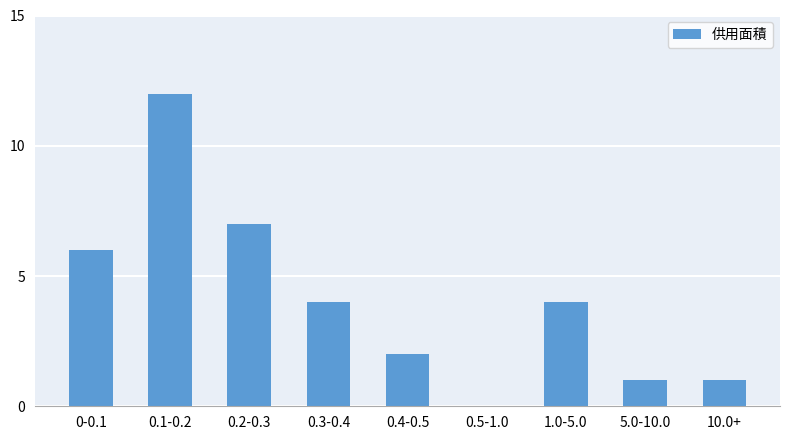

Reading left to right, what are all the values shown in this chart?

0-0.1=6	0.1-0.2=12	0.2-0.3=7	0.3-0.4=4	0.4-0.5=2	0.5-1.0=0	1.0-5.0=4	5.0-10.0=1	10.0+=1